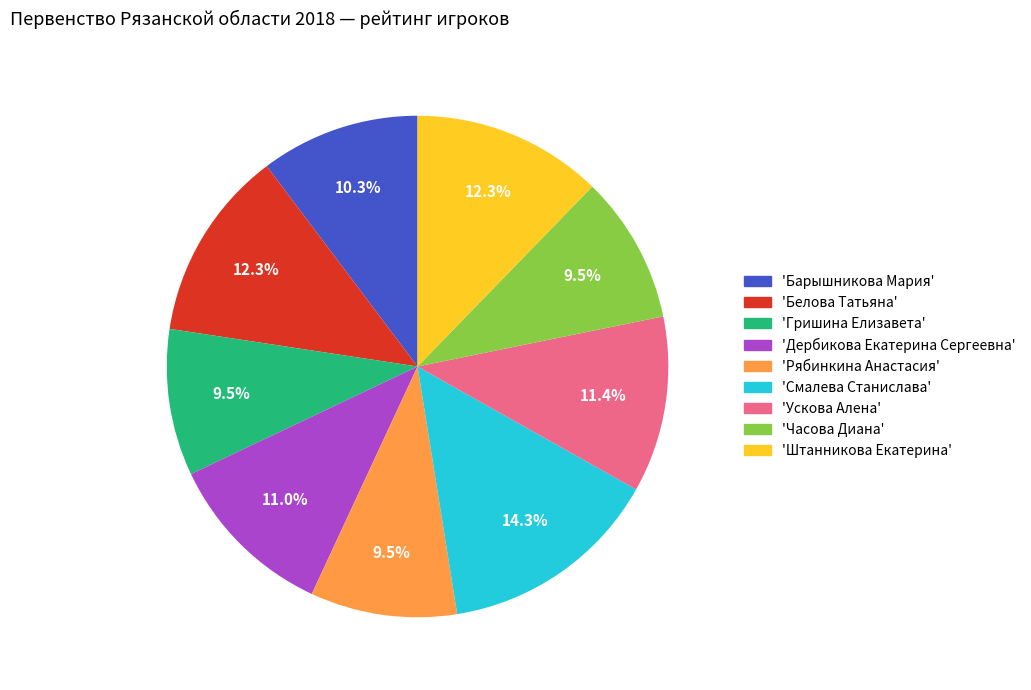

Is there any slice that represents more than half of the pie?

No